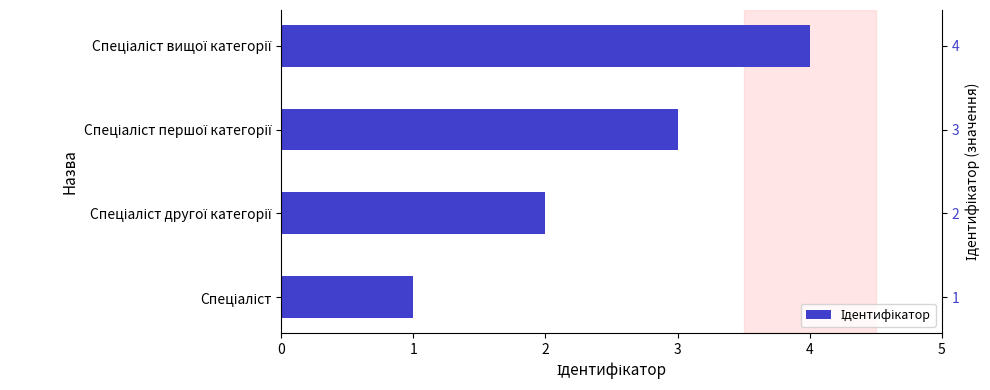

What is the difference between the maximum and second lowest values?

2